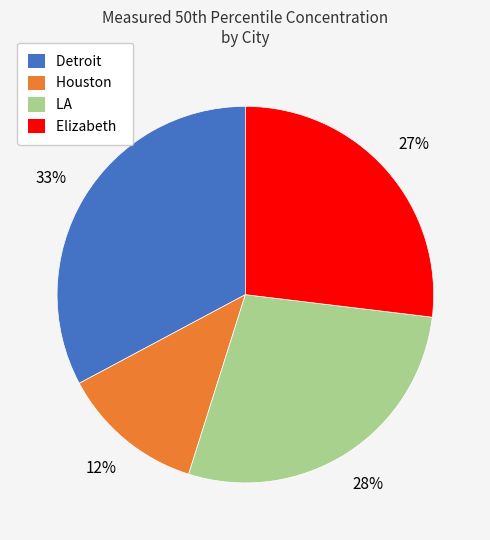

To the nearest percent, what percentage of the pie is Detroit?

33%